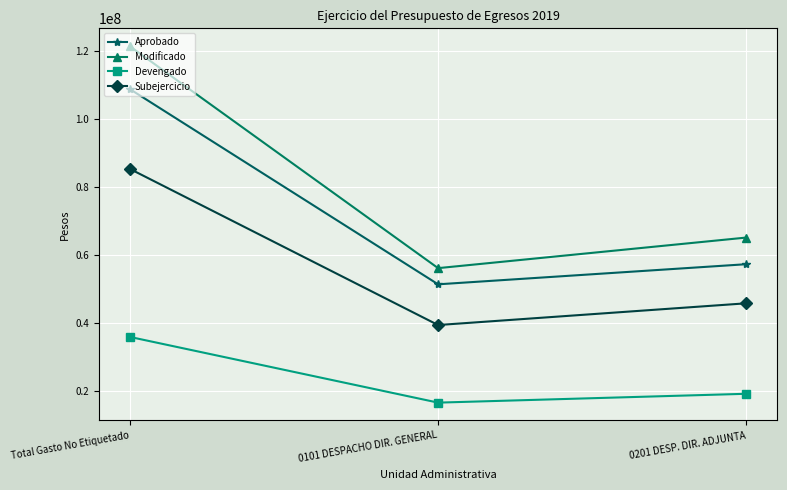

Which category has the highest value in the Aprobado series?

Total Gasto No Etiquetado